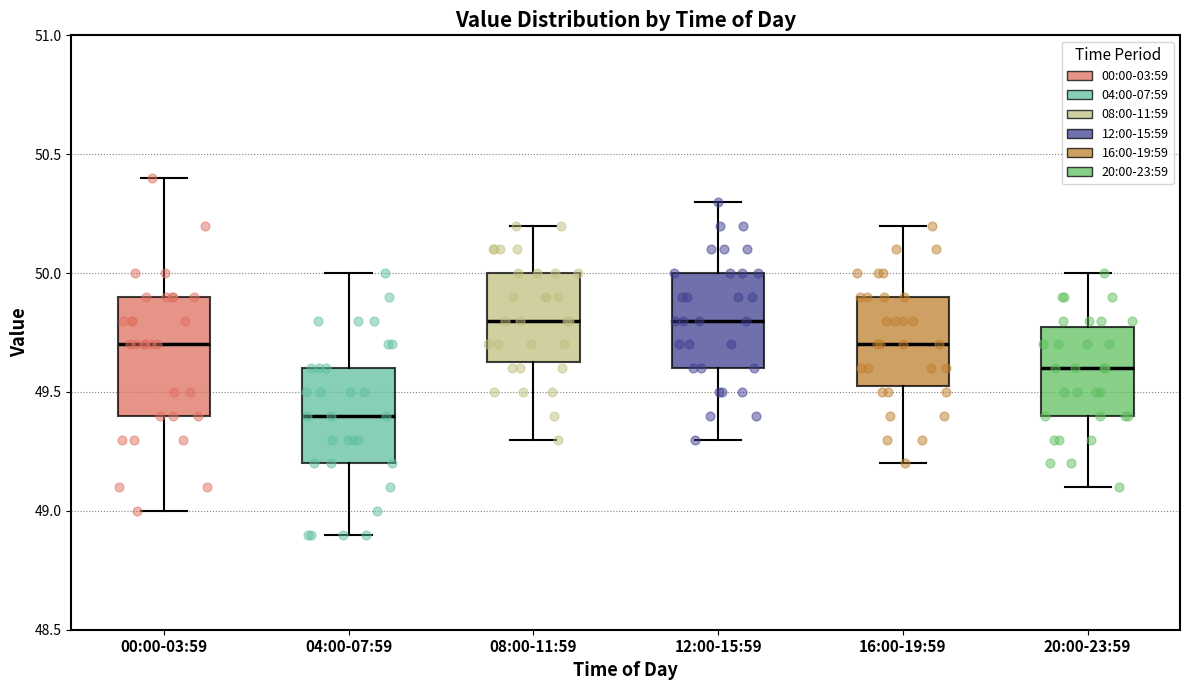

Reading left to right, transcribe this box plot: for each box, give where its median line is, the range the box spans, and where its two whiskers end, as read against the y-axis. The values are not printed on the chart, so give them approximately, as read against the axis.

00:00-03:59: median 49.70, box 49.40 to 49.90, whiskers 49.00 to 50.40
04:00-07:59: median 49.40, box 49.20 to 49.60, whiskers 48.90 to 50.00
08:00-11:59: median 49.80, box 49.65 to 50.00, whiskers 49.30 to 50.20
12:00-15:59: median 49.80, box 49.60 to 50.00, whiskers 49.30 to 50.30
16:00-19:59: median 49.70, box 49.55 to 49.90, whiskers 49.20 to 50.20
20:00-23:59: median 49.60, box 49.40 to 49.80, whiskers 49.10 to 50.00